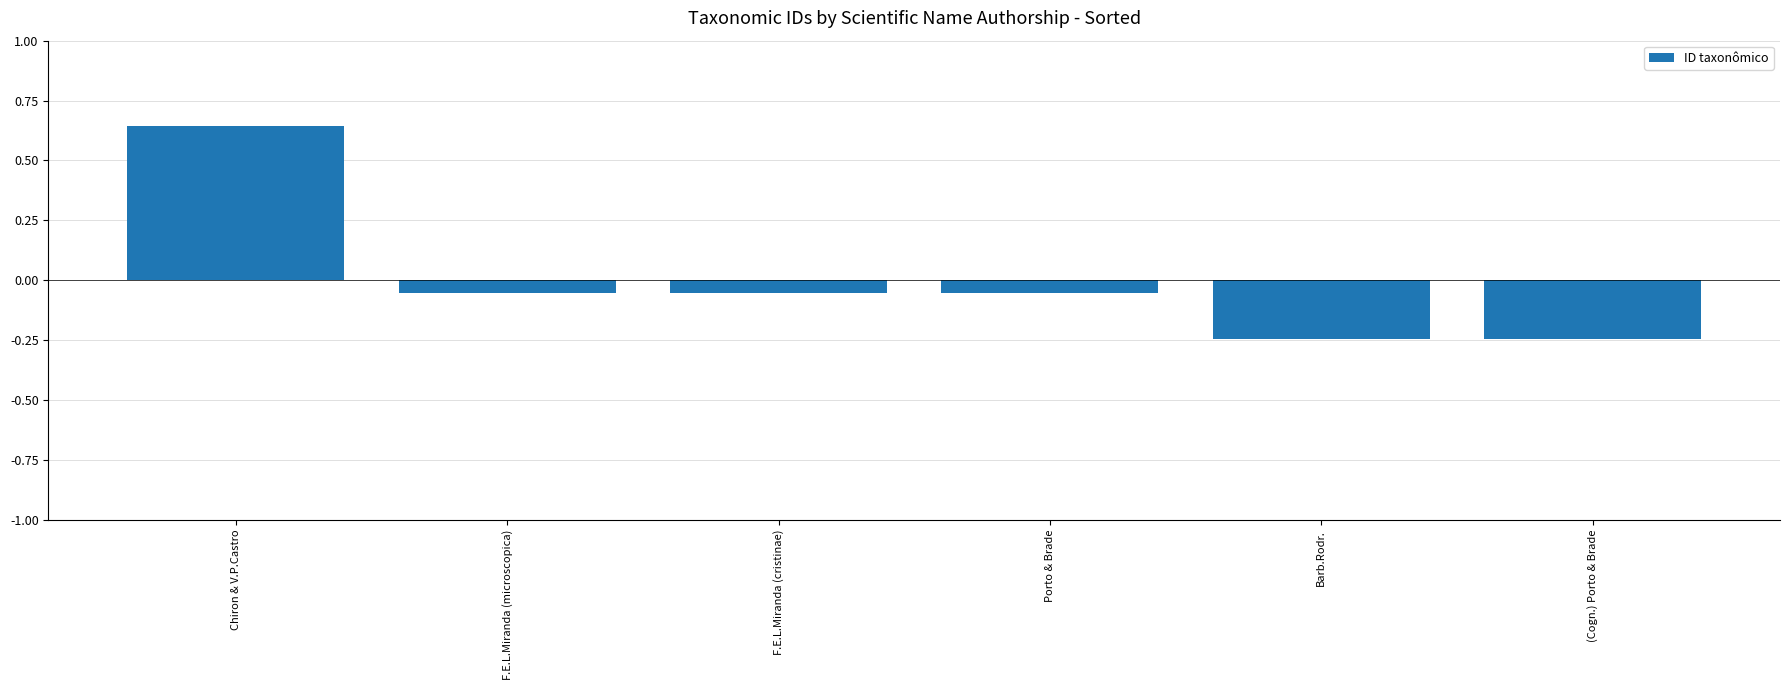

What position from the right is Porto & Brade?

3